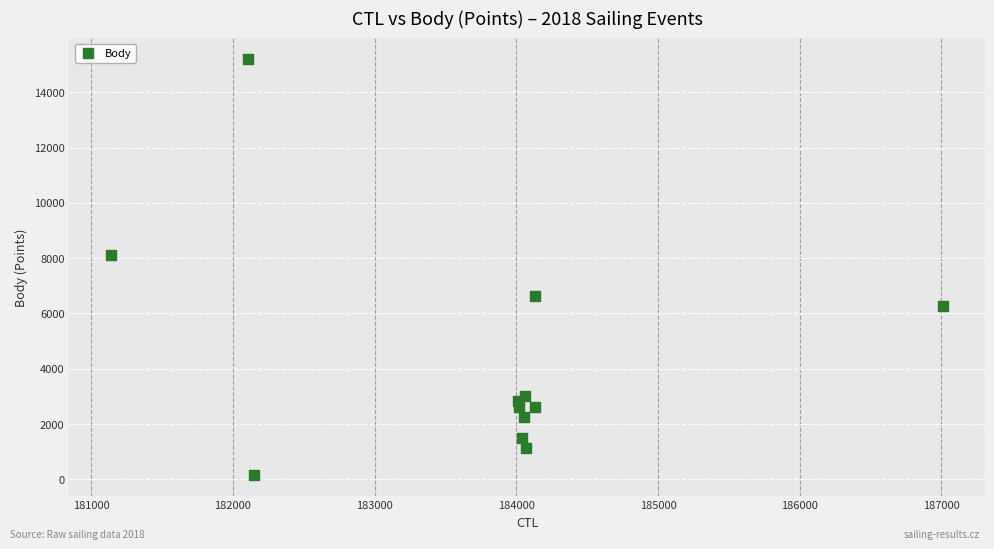

What Y value in the scatter plot is closest to 7677?

8100